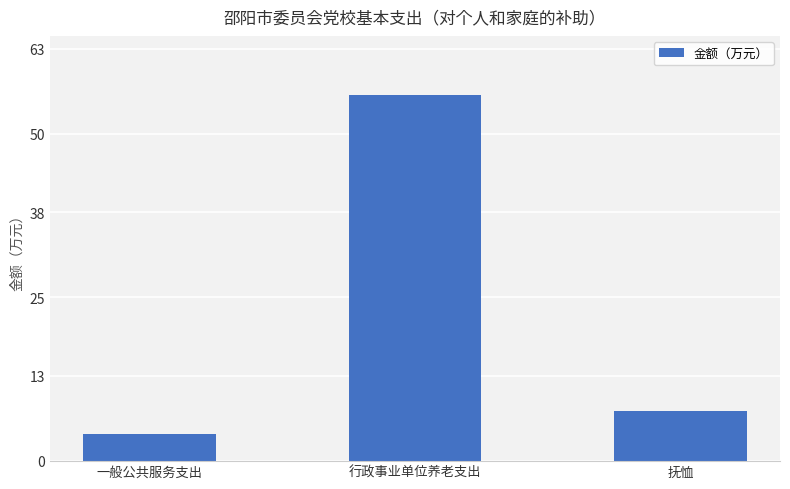

Between 一般公共服务支出 and 行政事业单位养老支出, which is larger?

行政事业单位养老支出